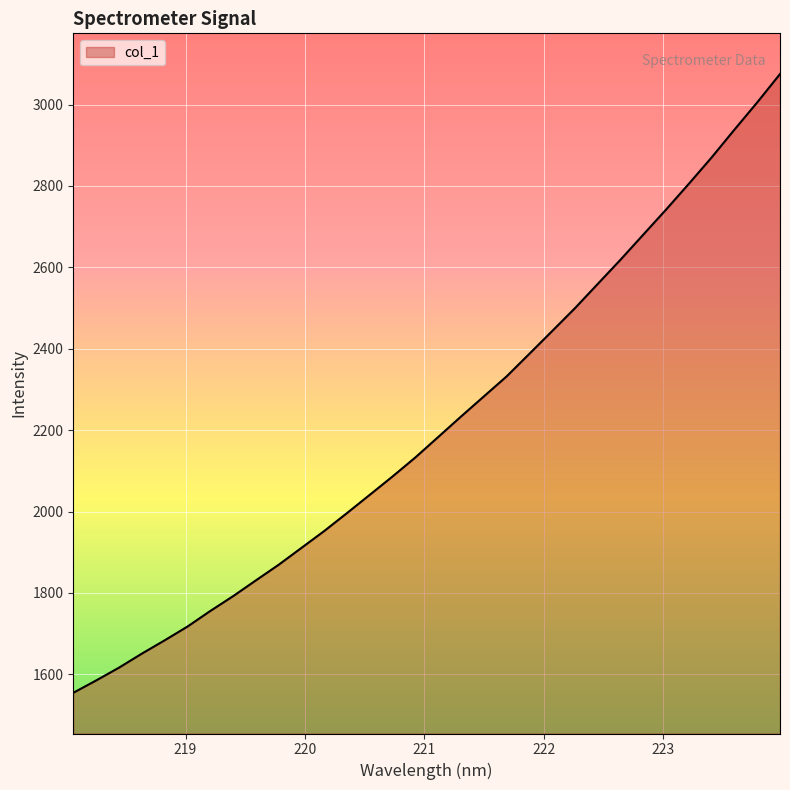

What is the difference between the maximum and minimum values?

1520.3